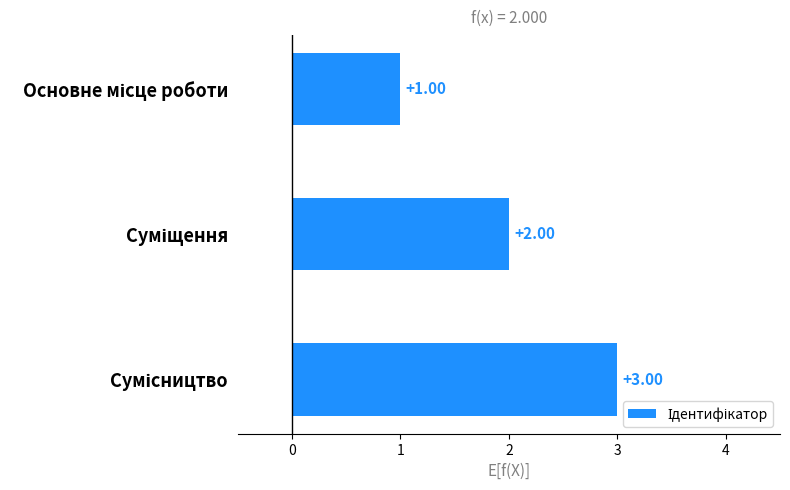

What is the sum of all values?

6